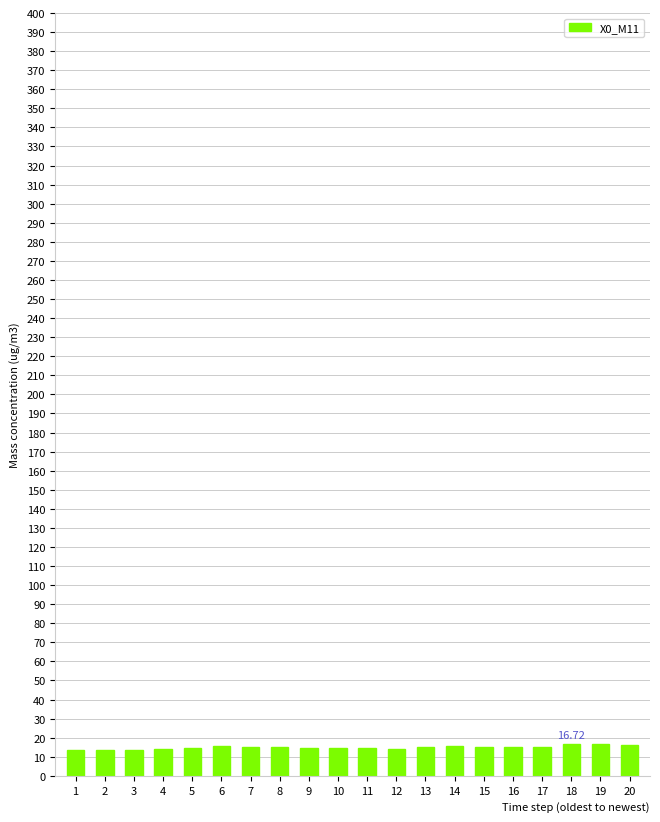

What is the sum of all values?

299.1